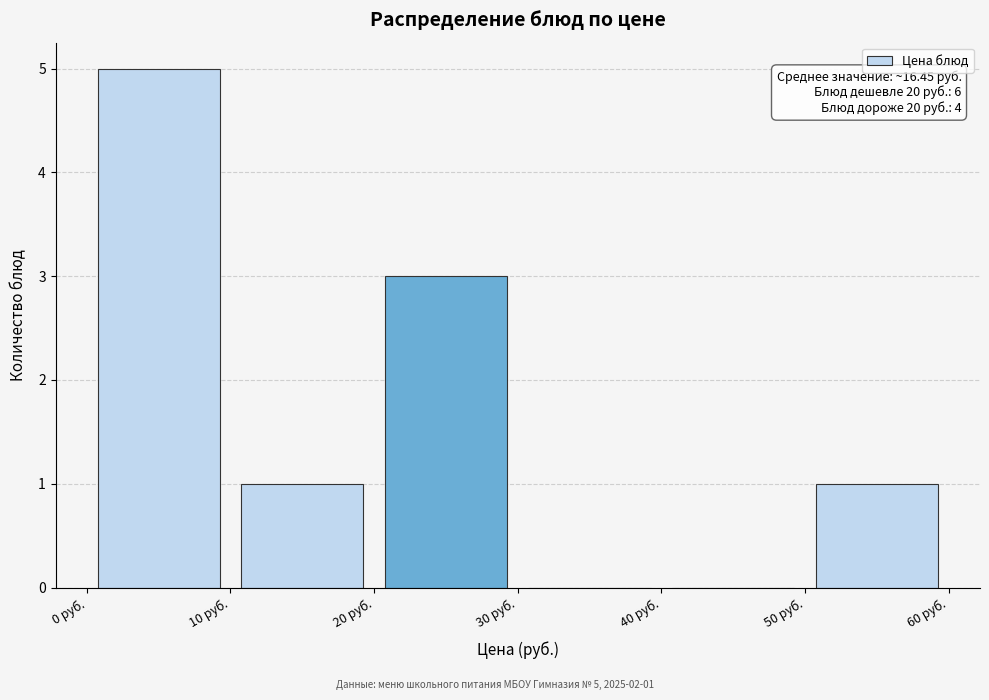

Over which range of the x-axis is the bar tallest?

0 to 10